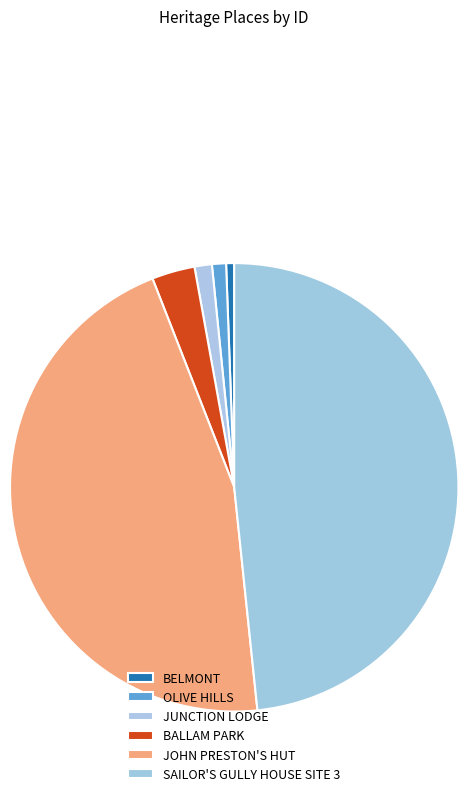

Count the number of slices in the pie.

6